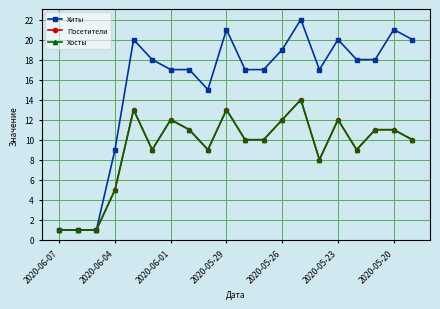

Is this an area chart (filled region under the line)?

No